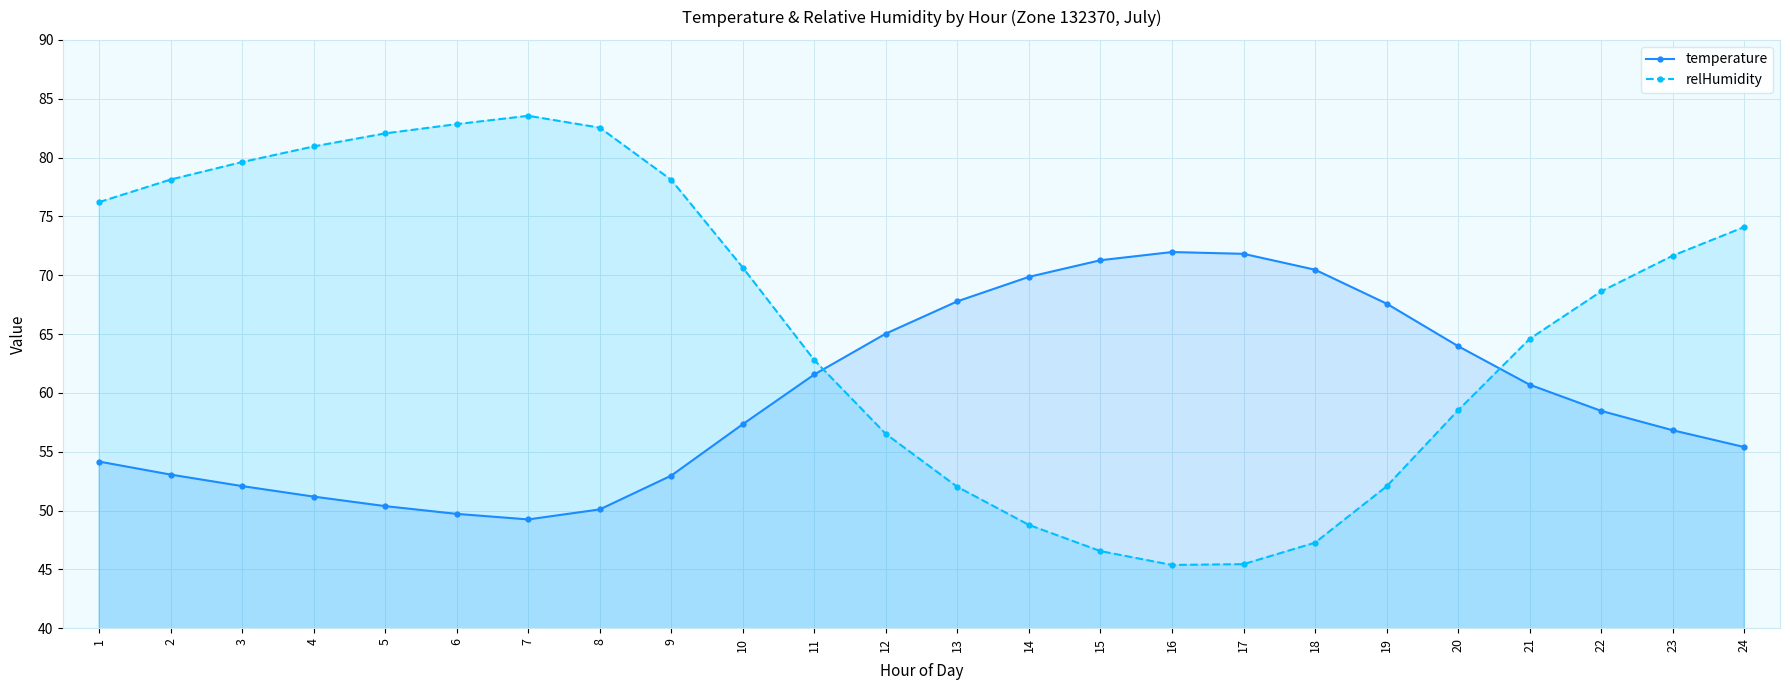

Where do temperature and relHumidity first cross each other?

11 and 12